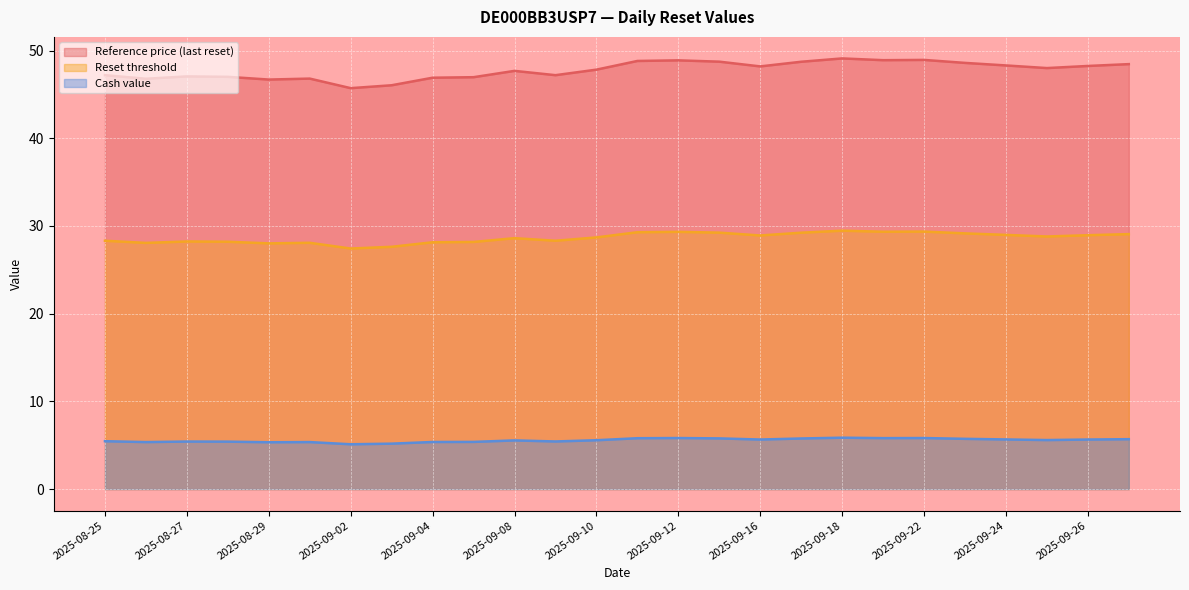

What position from the right is 2025-09-23?

5